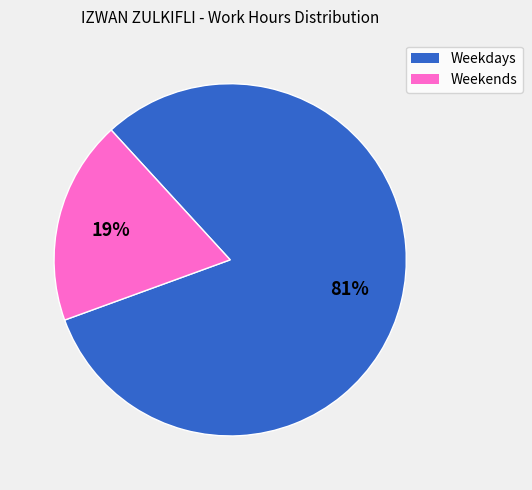

To the nearest percent, what is the average slice percentage?

50%